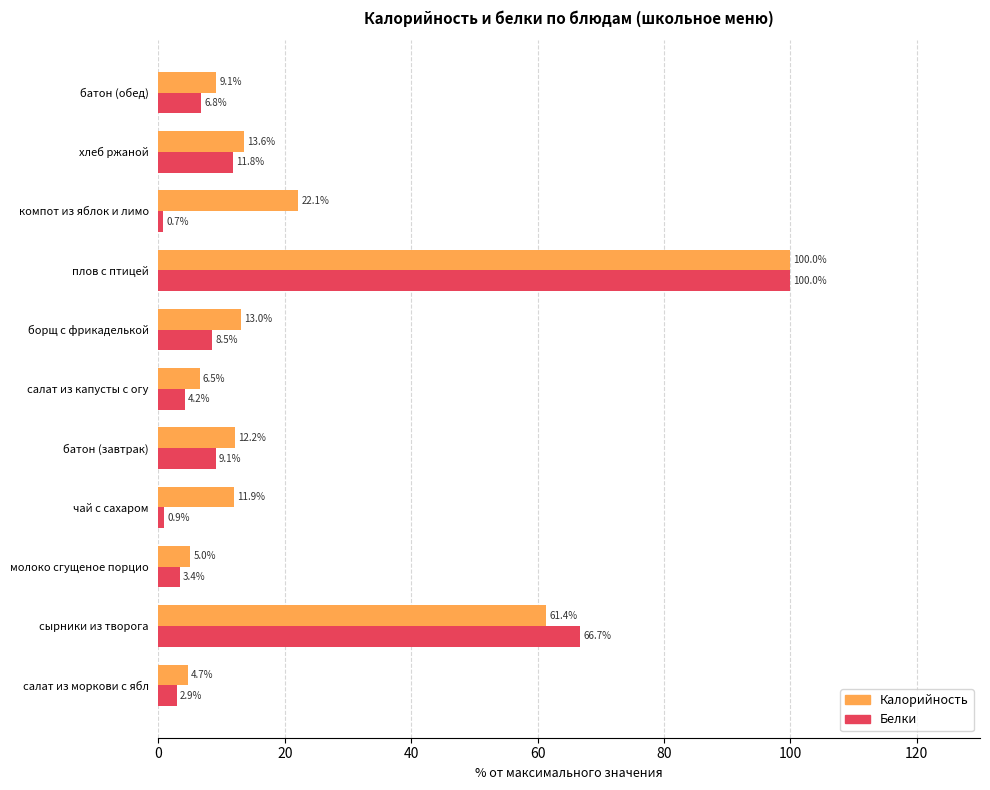

What is the average value of the Калорийность series?

23.6